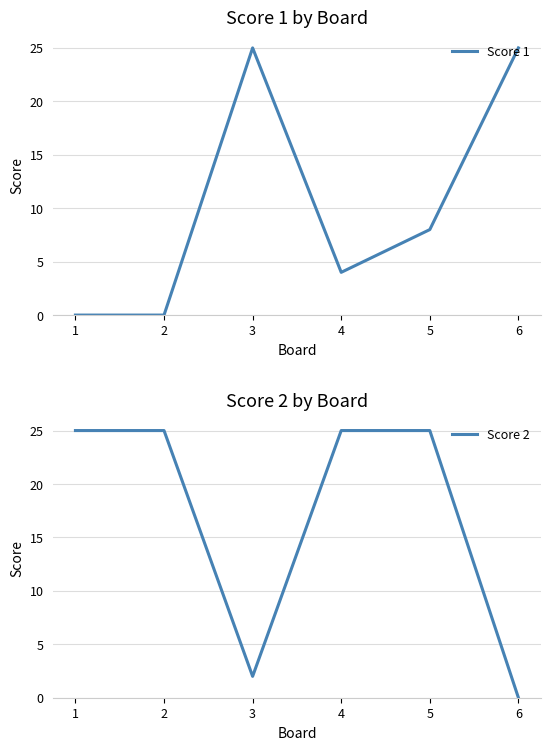

At which category is the sum across all series the highest?

5